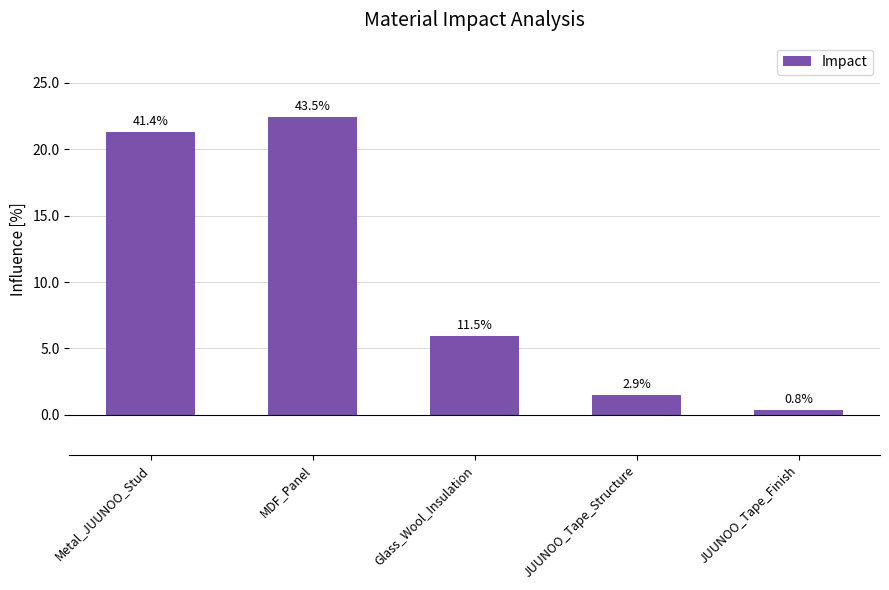

Which label corresponds to the smallest value in the chart?

JUUNOO_Tape_Finish